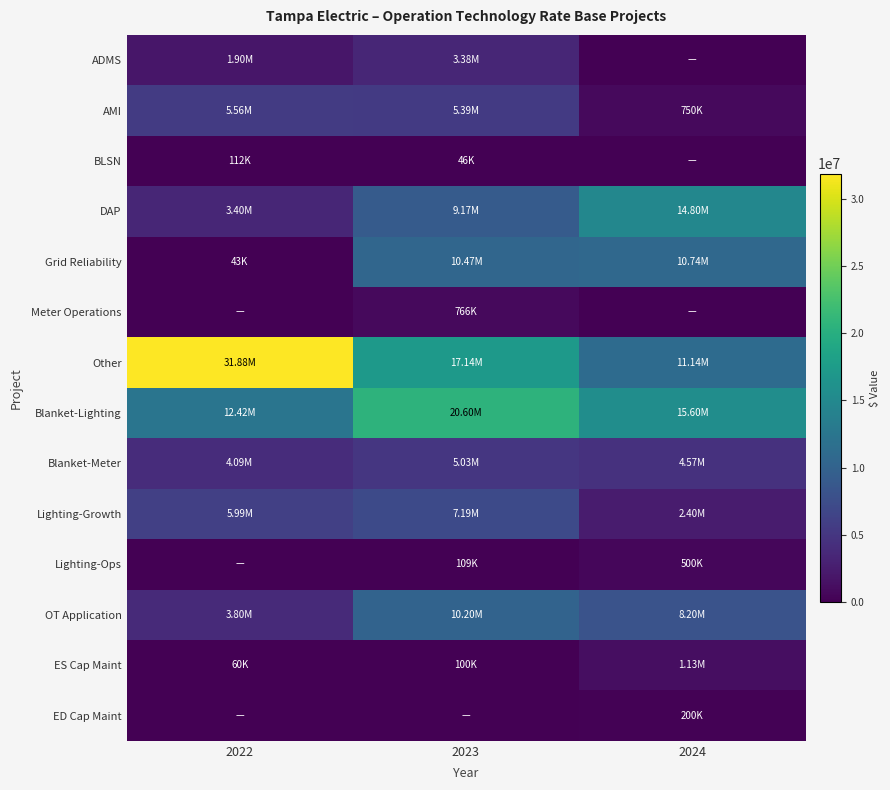

Between 2024 and 2022, which is larger?

2022